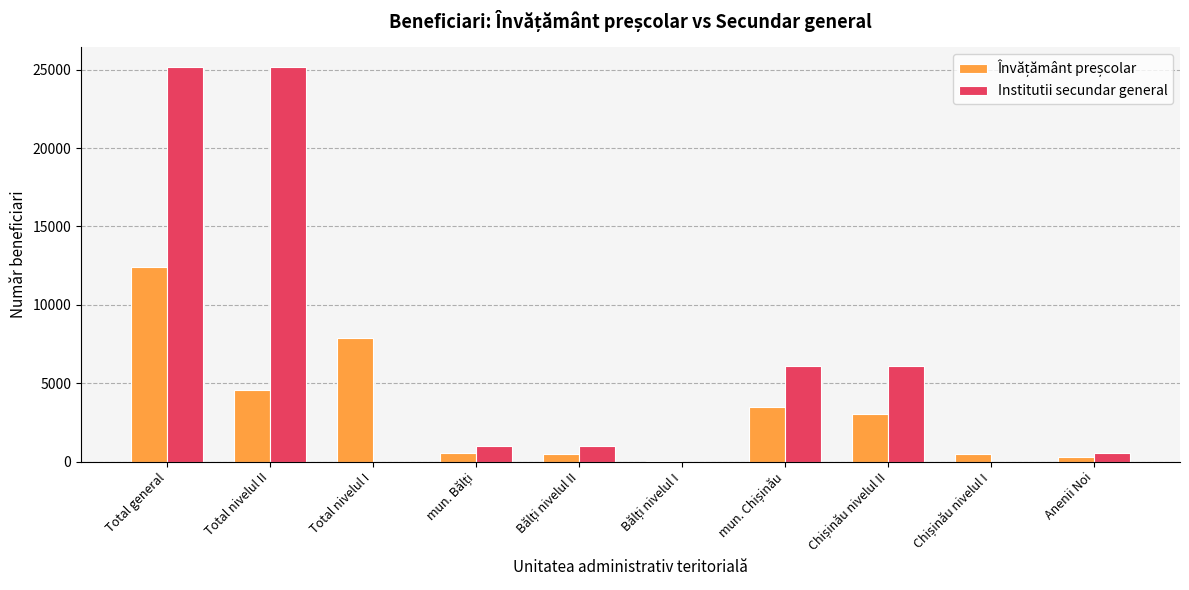

What is the maximum value shown in the chart?

25168